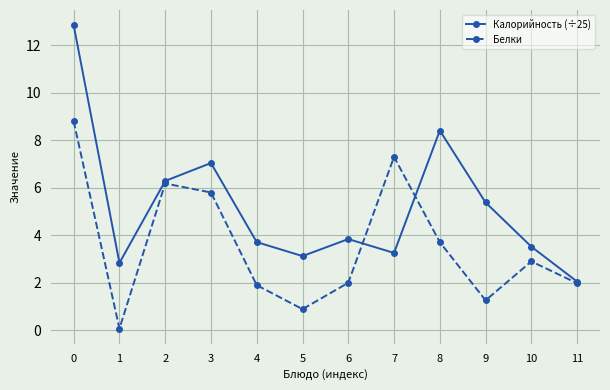

True or false: Белки has a value of 1.9 at 4.

True